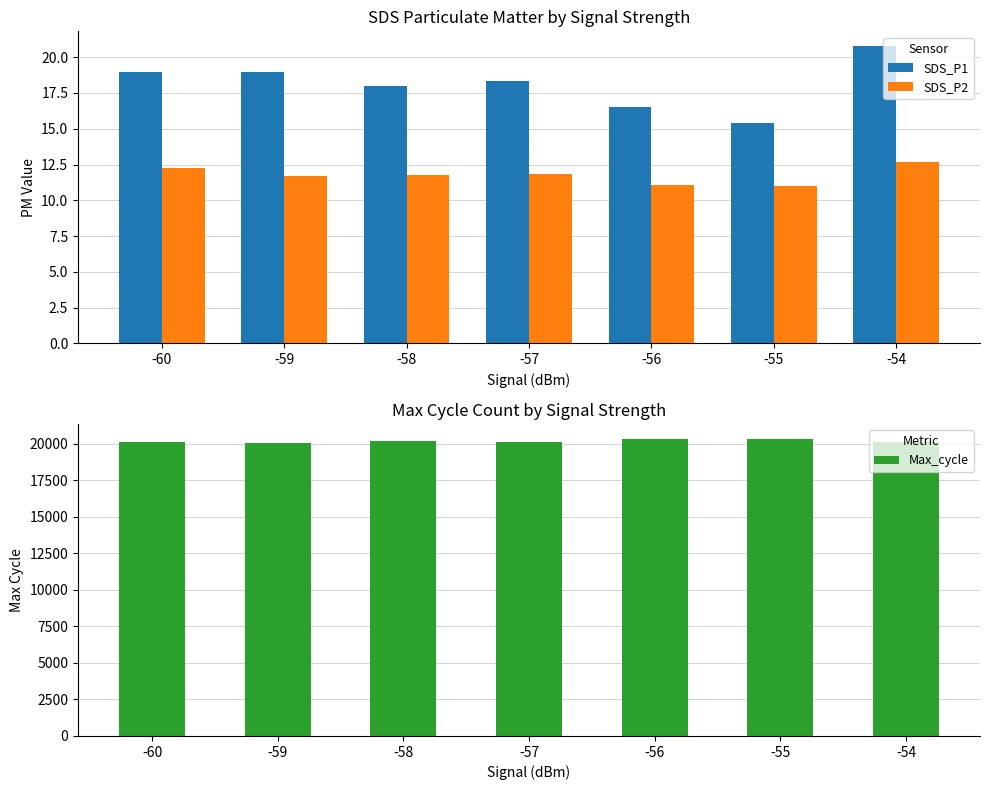

At which label does SDS_P1 reach its minimum?

-55